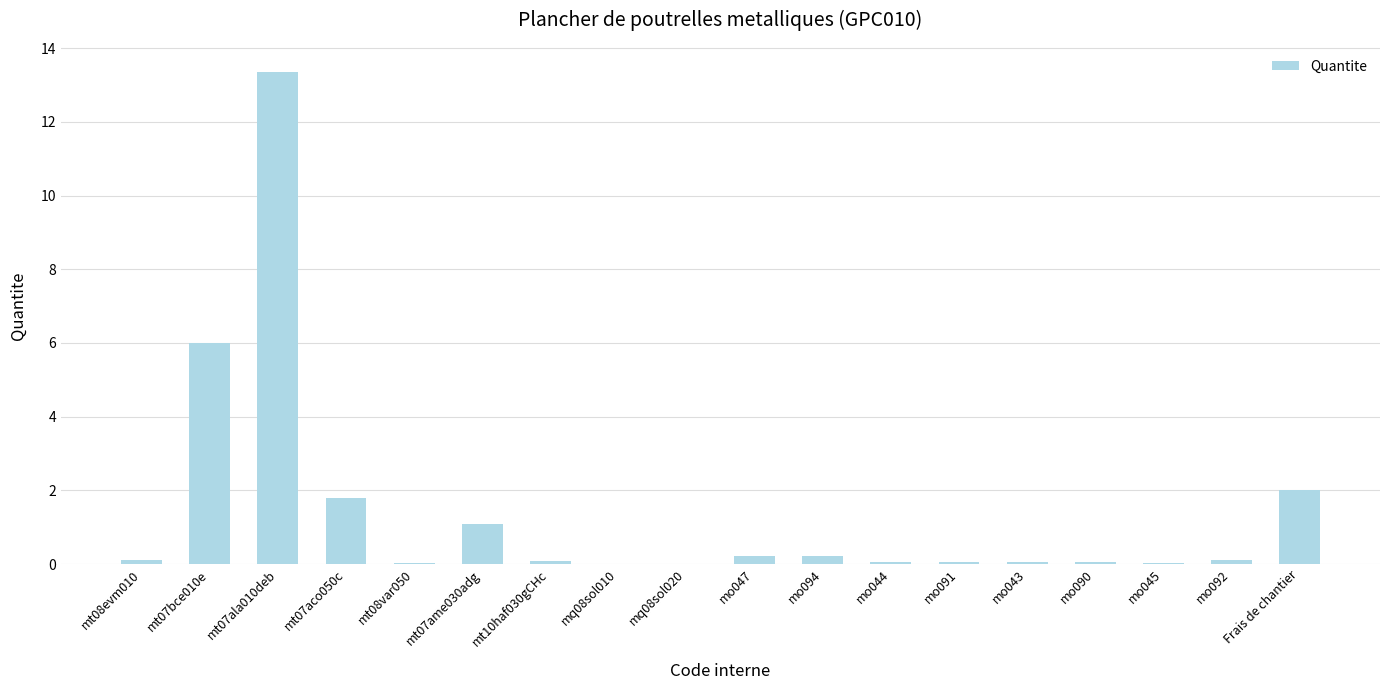

The chart shows a value of 13.4 at mt07ala010deb. True or false?

True